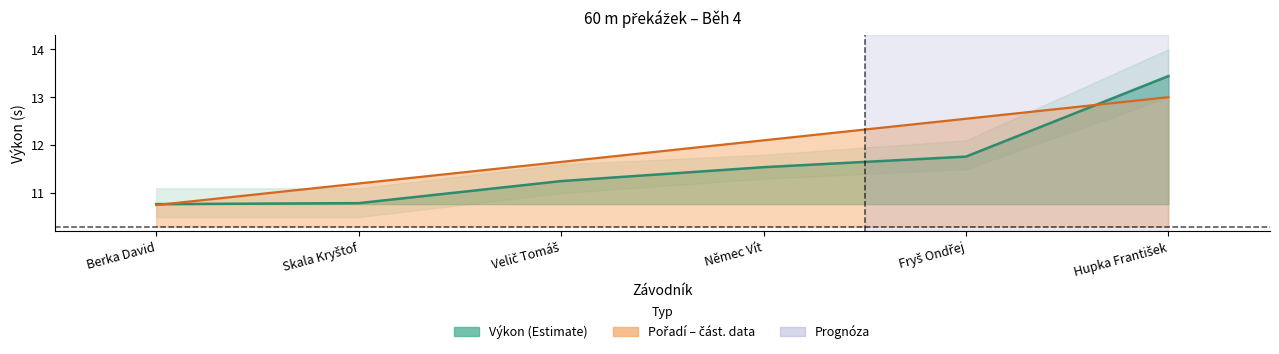

What position from the right is Němec Vít?

3